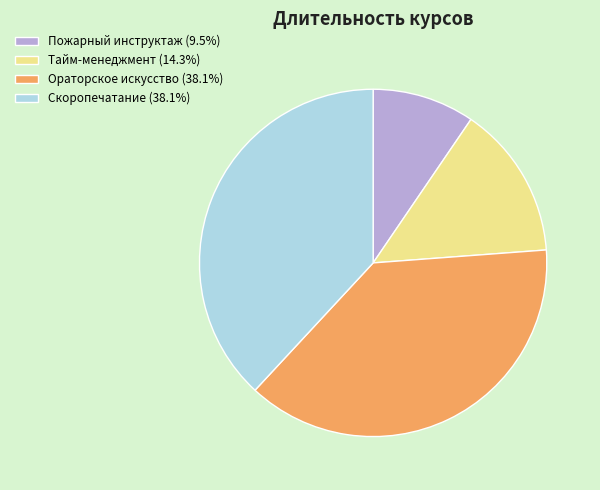

Is Пожарный инструктаж the majority of the pie?

No